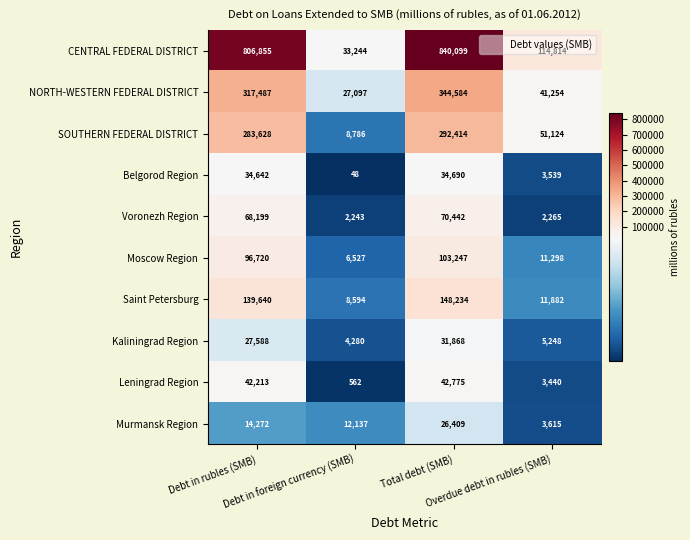

Which series has the largest total across all categories?

CENTRAL FEDERAL DISTRICT